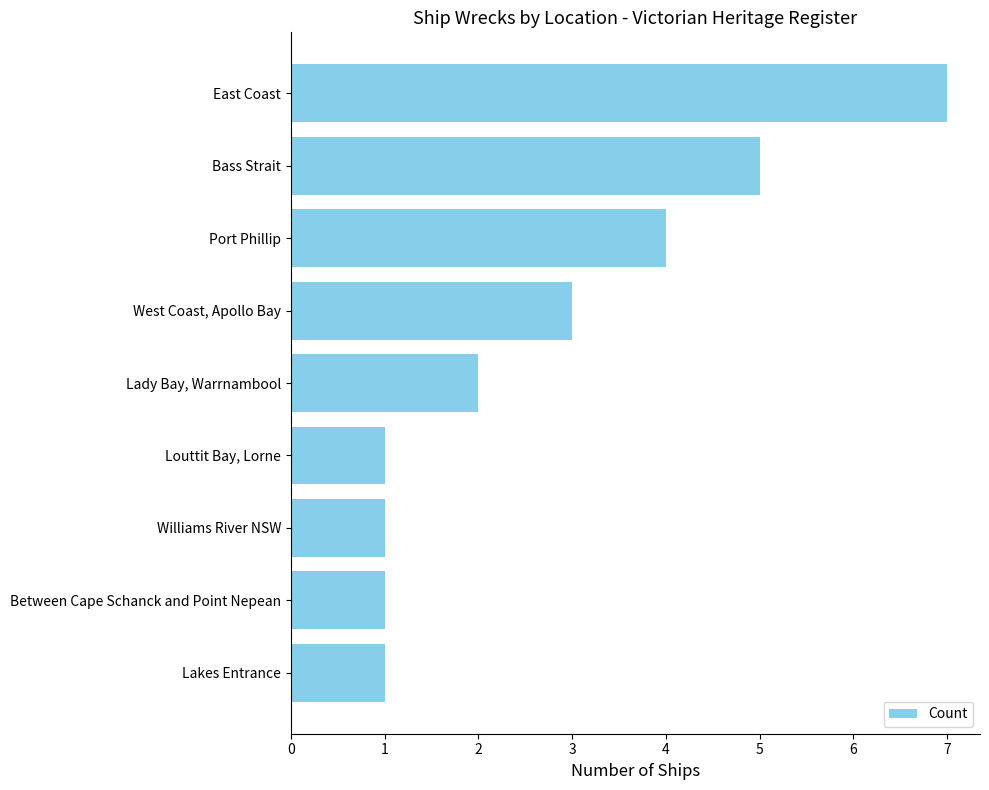

How many categories are shown in the chart?

9